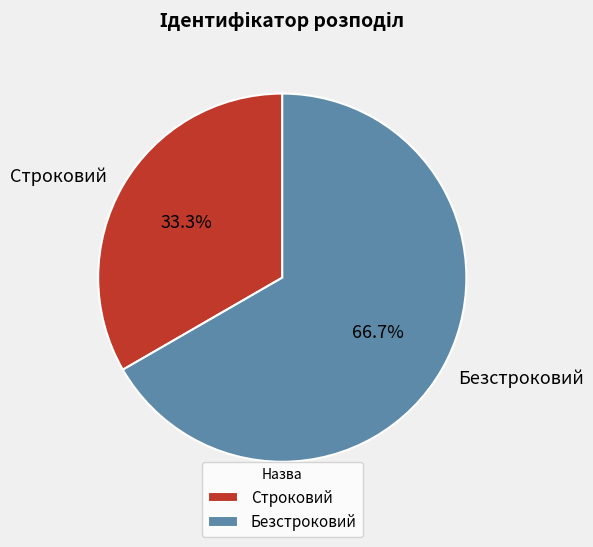

True or false: Строковий accounts for 45% of the total.

False